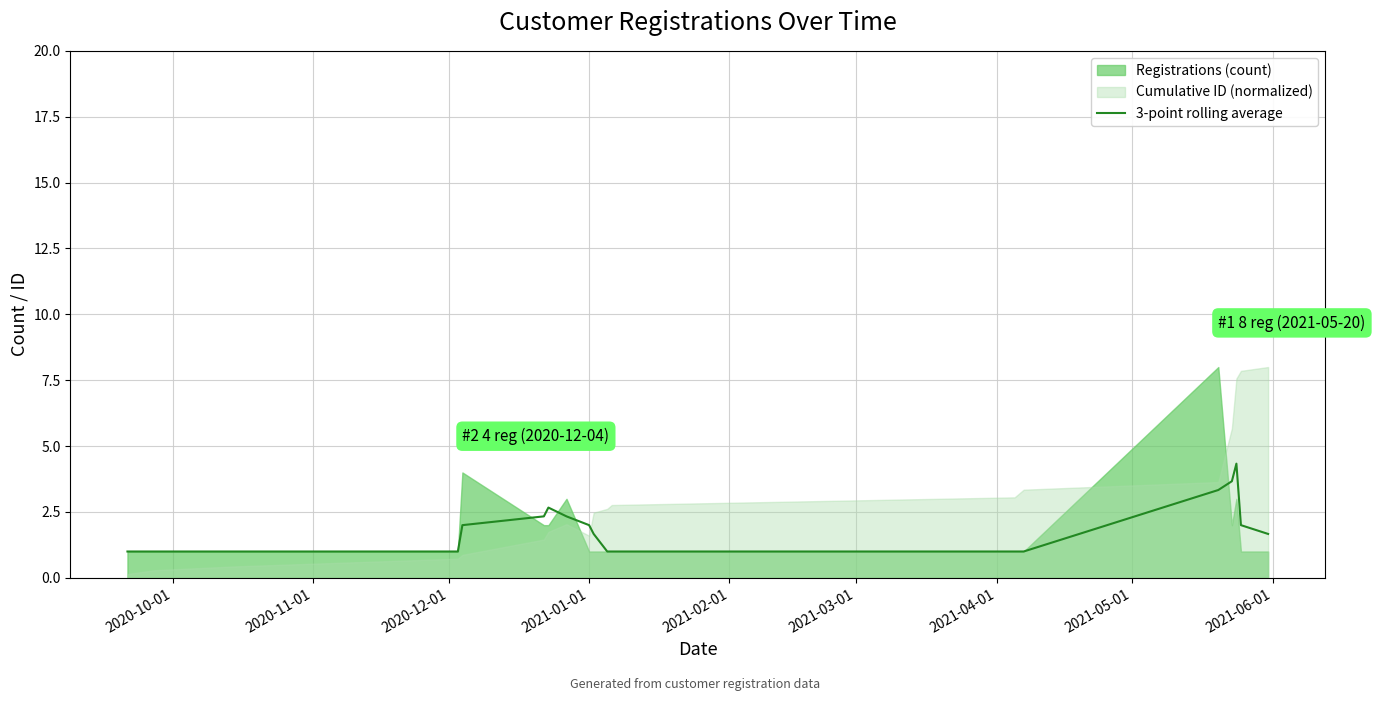

What is the lowest value of the 3-point rolling average series?

1.0